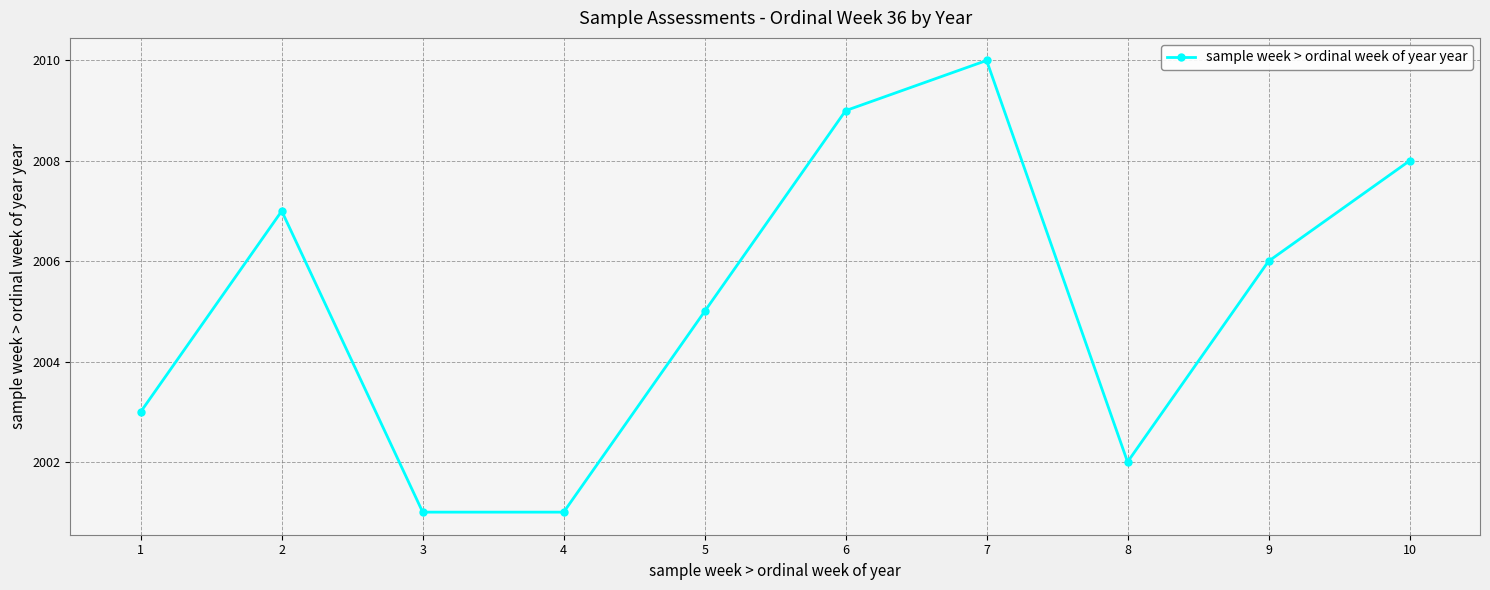

The chart shows a value of 531 at 8. True or false?

False